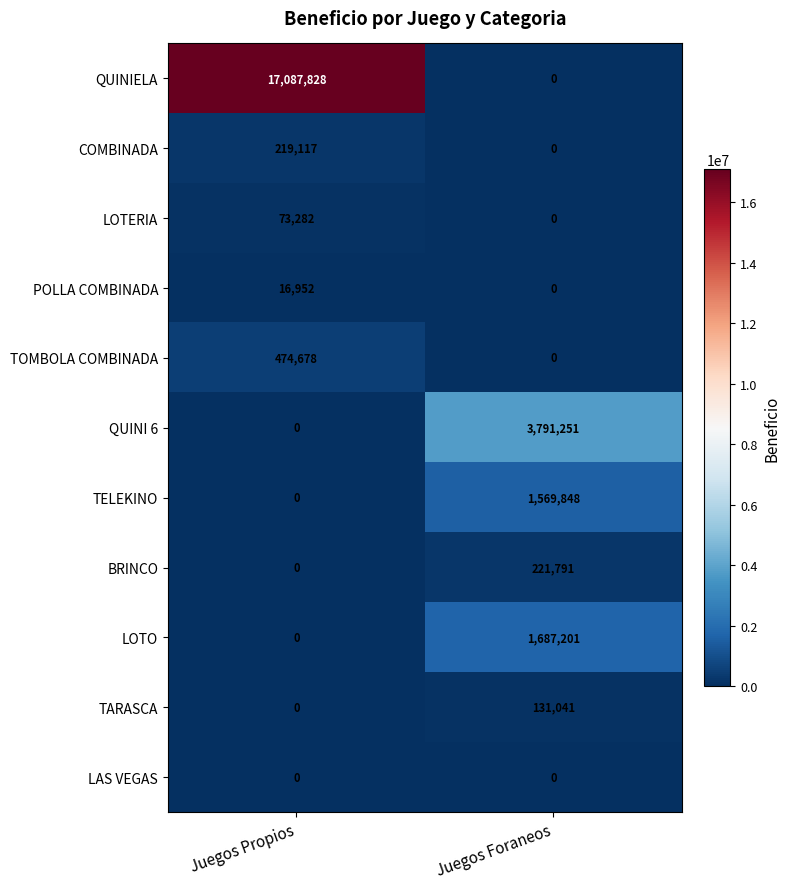

What is the difference between the maximum and minimum values in the BRINCO series?

221791